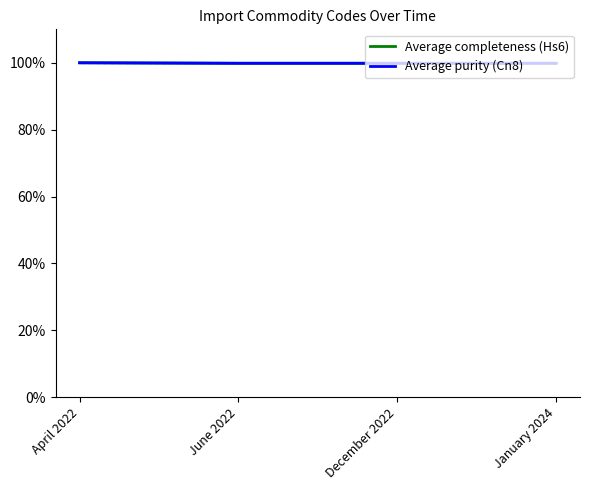

Is the value of Average purity (Cn8) at June 2022 greater than the value of Average completeness (Hs6) at April 2022?

No